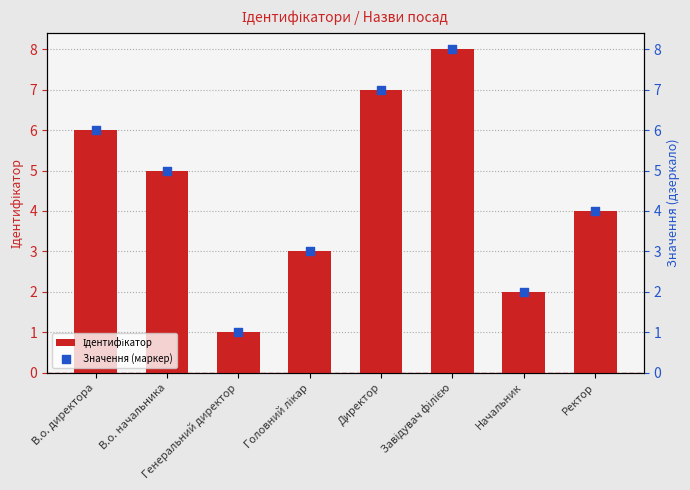

What is the total value across all series at Генеральний директор?

2